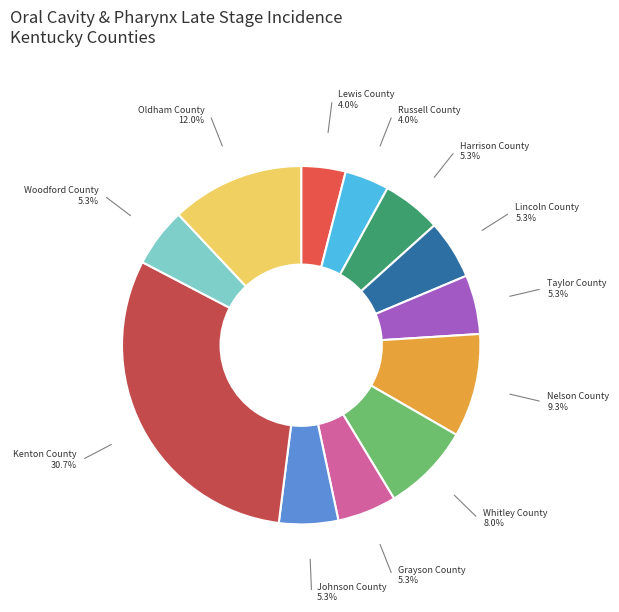

How many segments does this pie chart have?

12